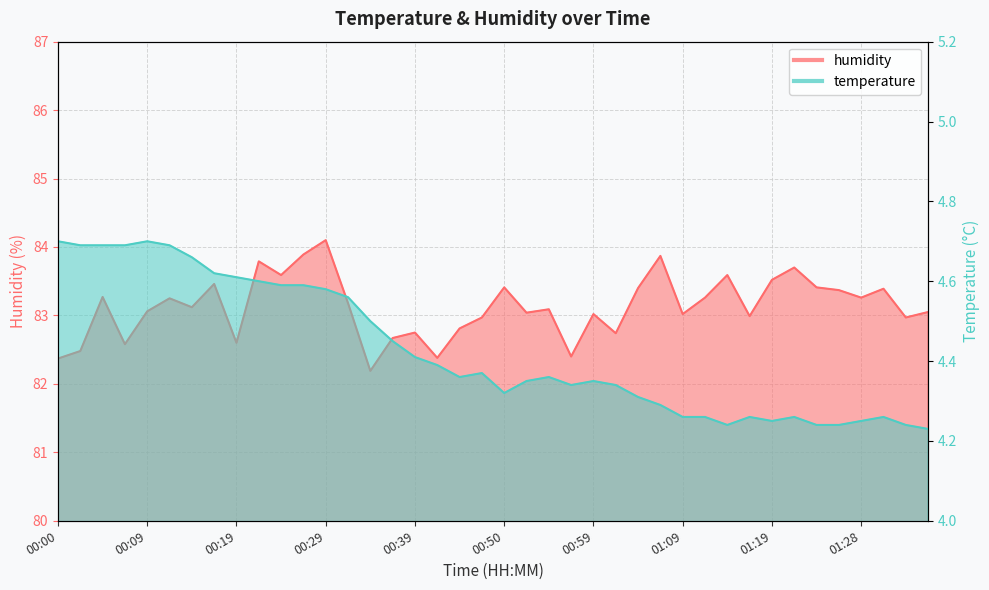

What are all the series names shown in the legend?

temperature, humidity